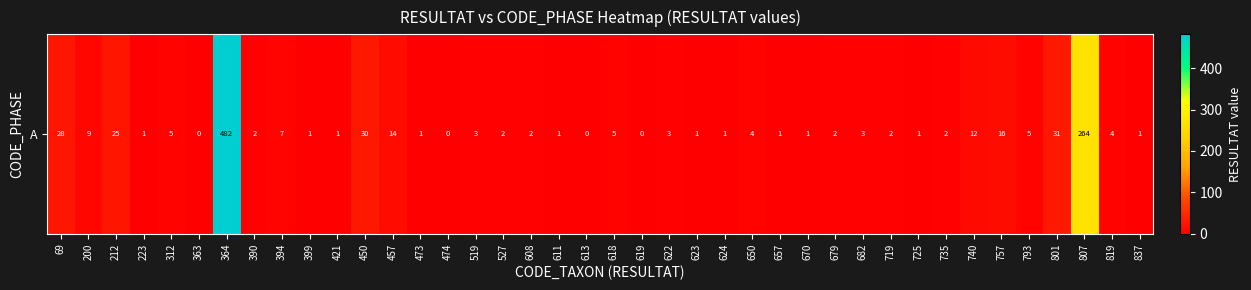

Is it true that the value at 619 is 0?

True